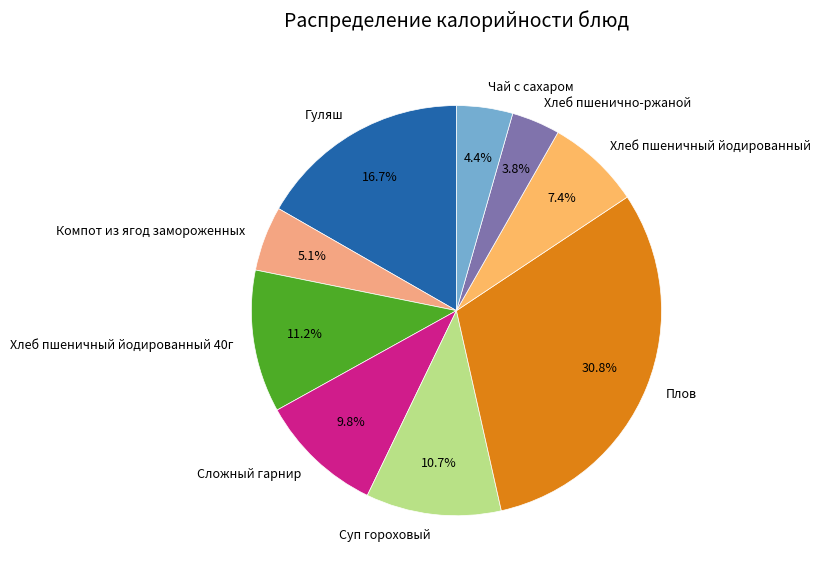

Count the number of slices in the pie.

9